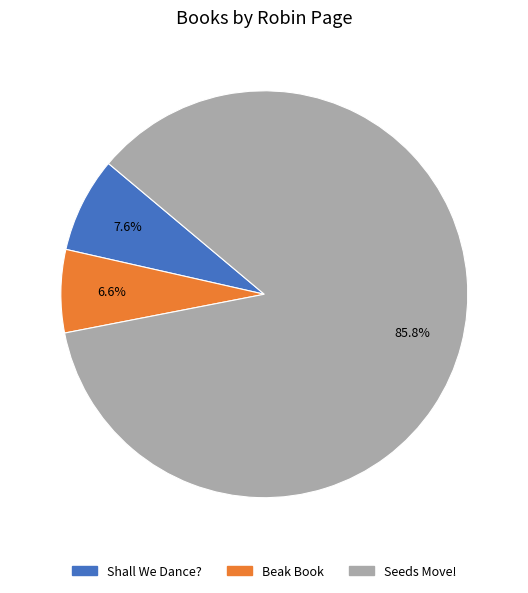

True or false: Shall We Dance? accounts for 8% of the total.

True